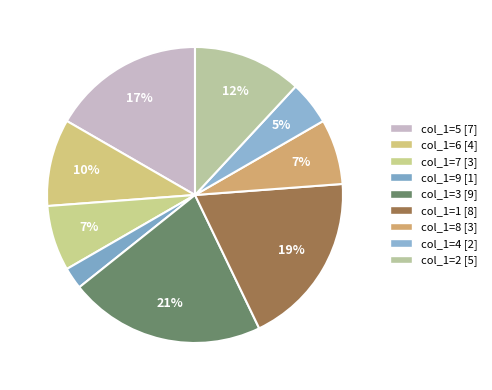

How many slices are in this pie chart?

9